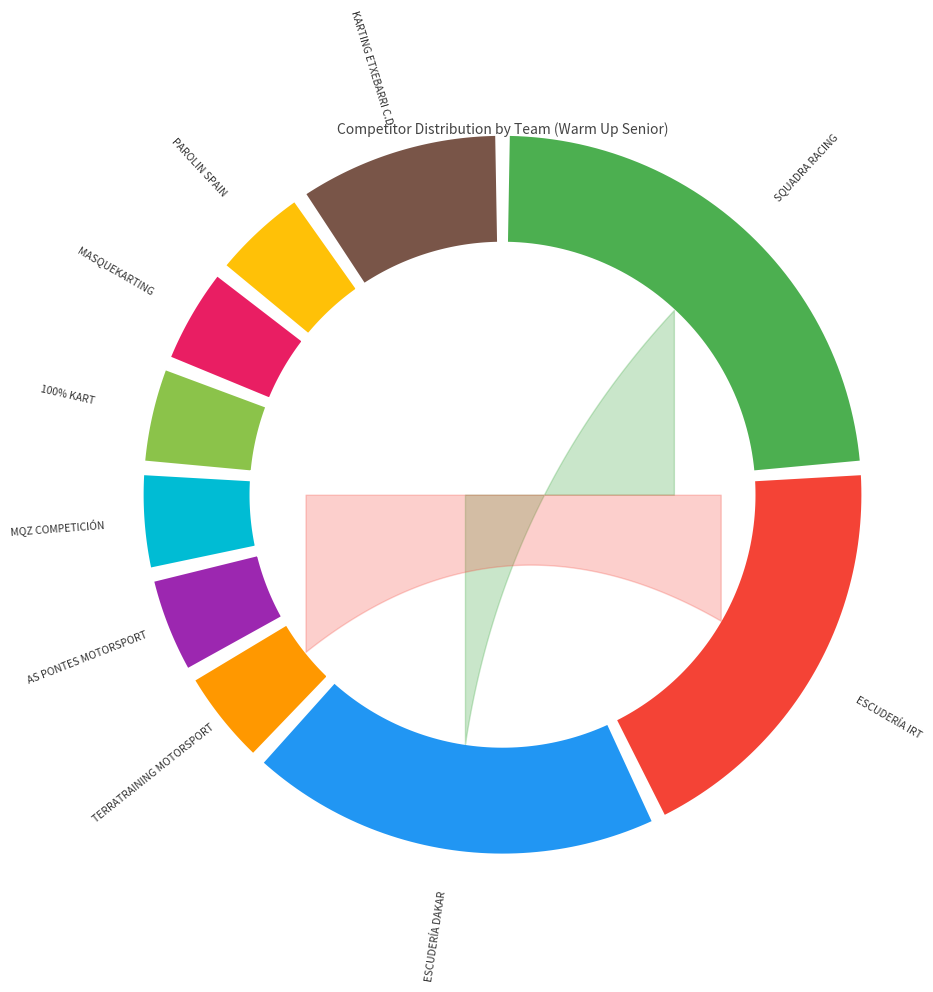

Which category has the smallest portion of the pie?

TERRATRAINING MOTORSPORT